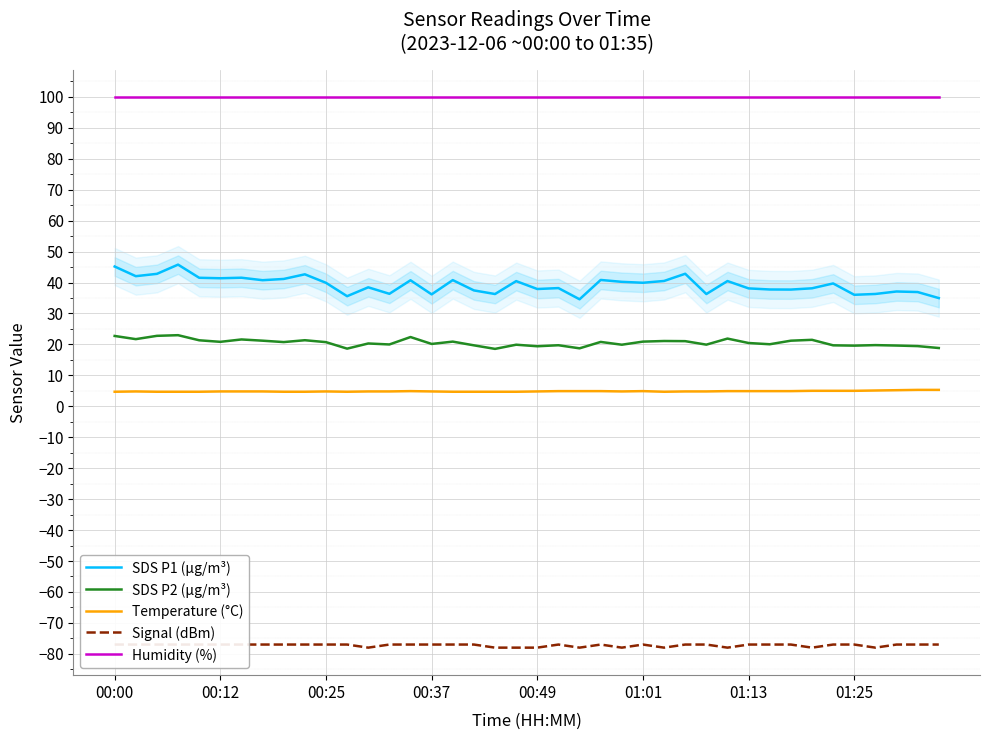

Does the chart display data point markers on the line(s)?

No